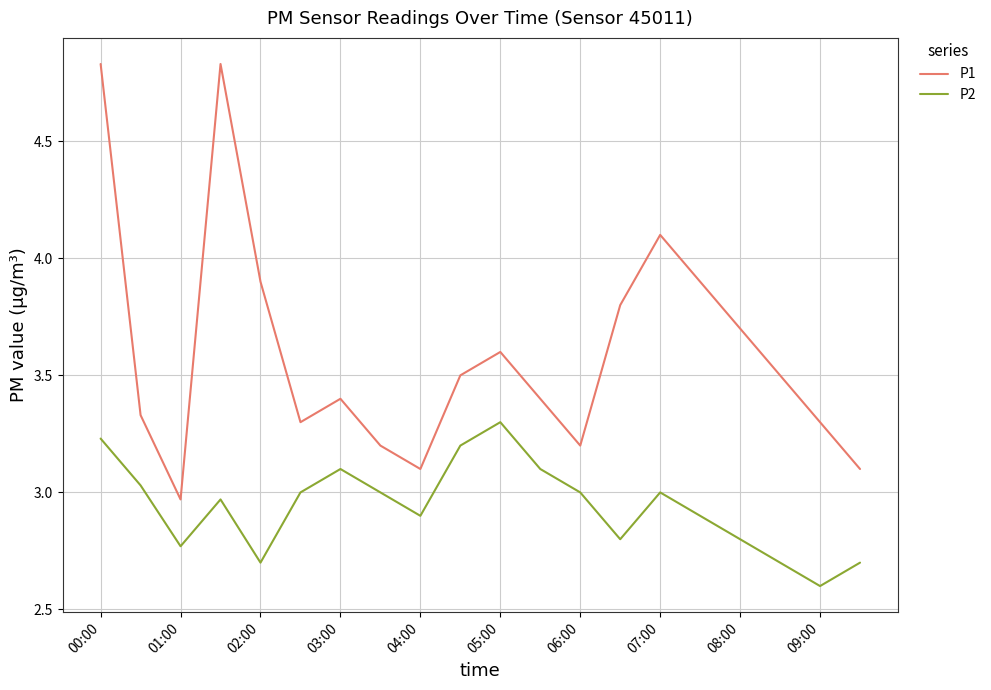

How many values in the P1 series exceed 3?

19